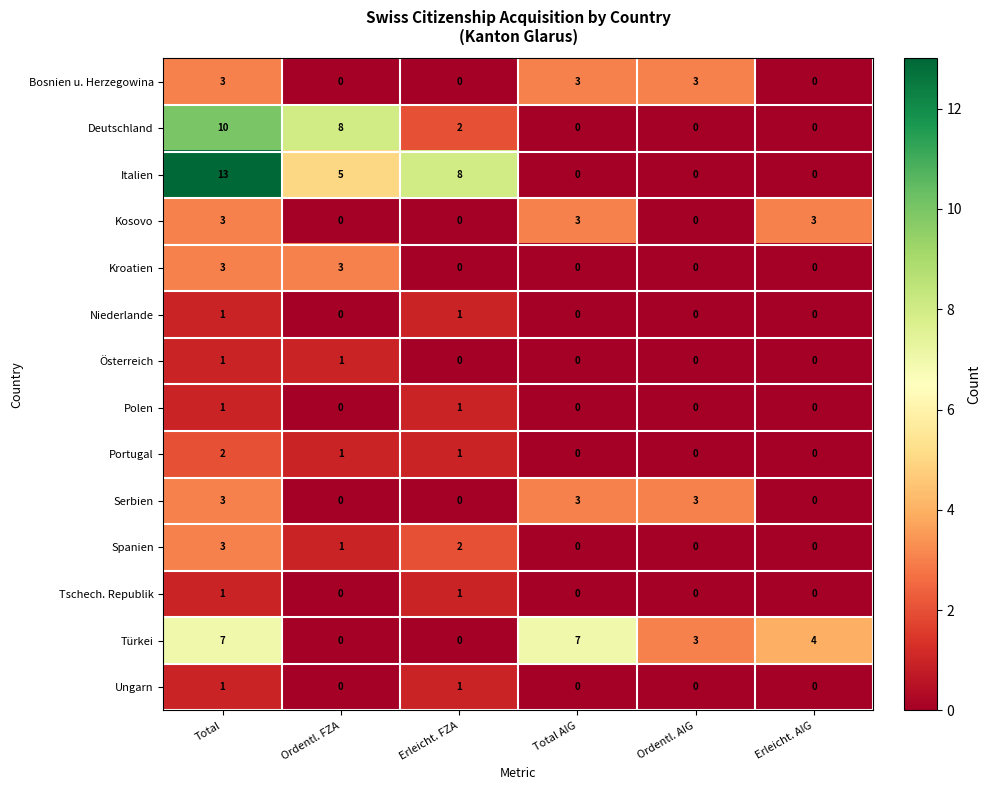

What is the difference between the Italien values at Total AIG and Total?

13